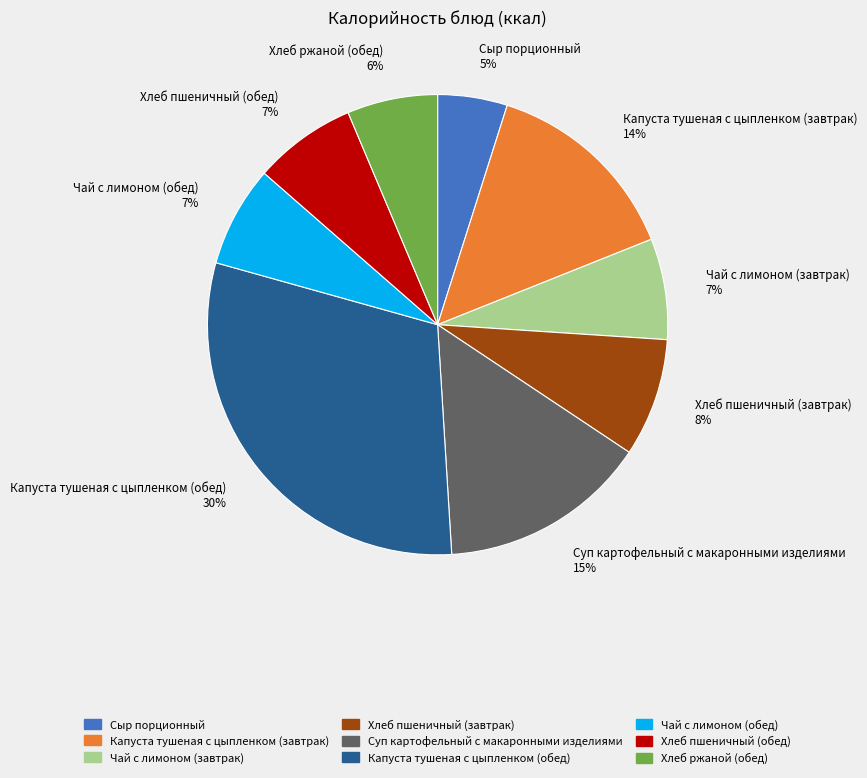

Is there a majority slice in this chart?

No